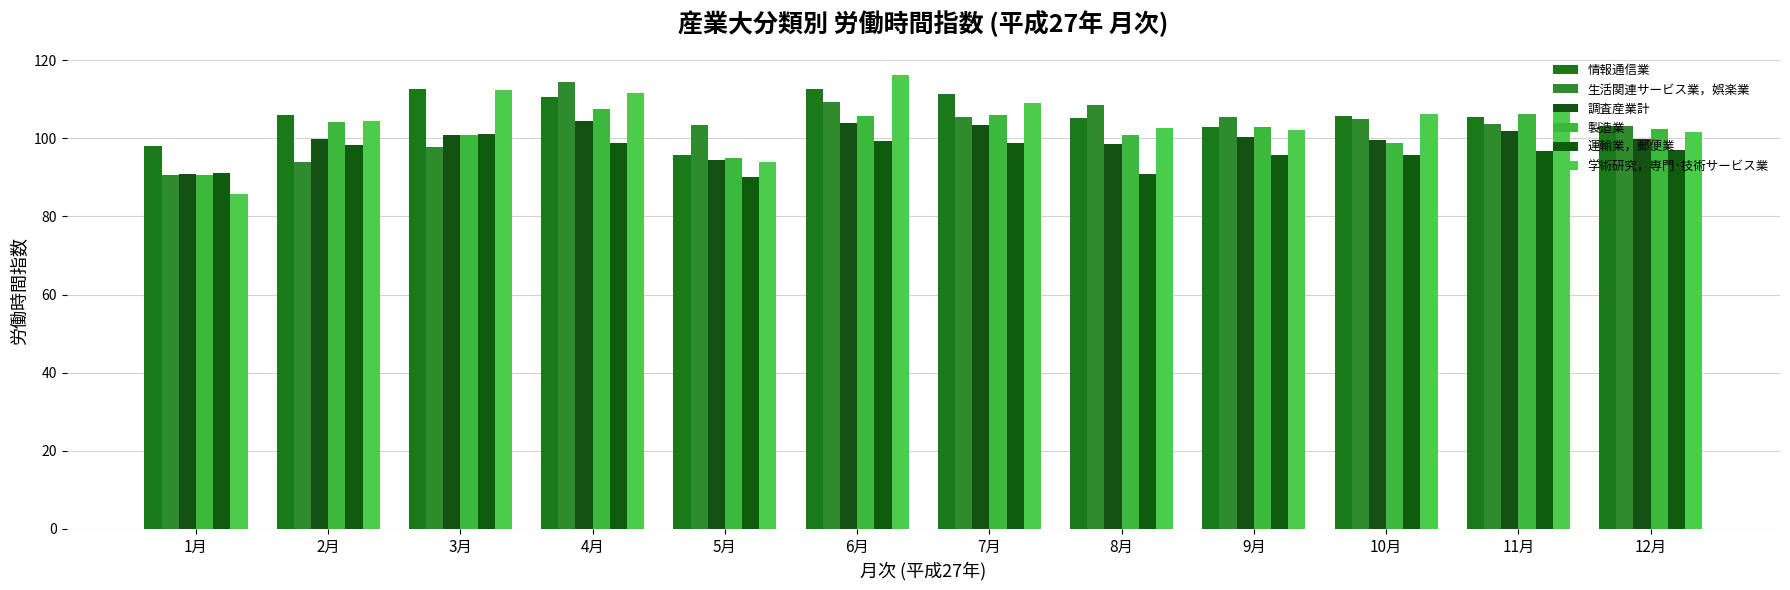

What is the value of the 運輸業，郵便業 bar at the 7th from the left?

98.7